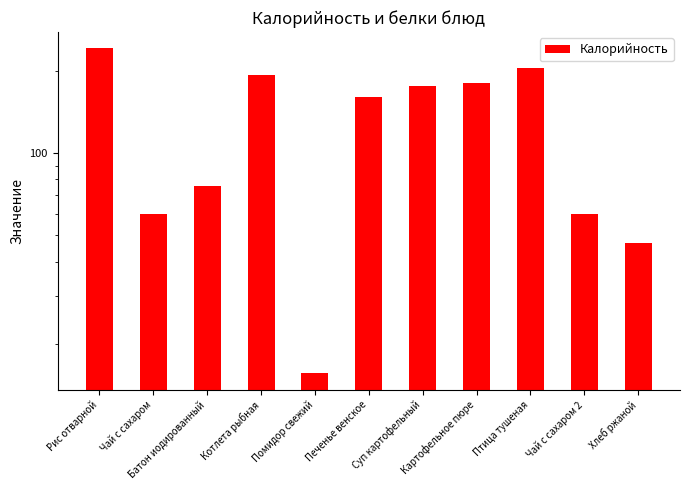

What position from the left is Птица тушеная?

9